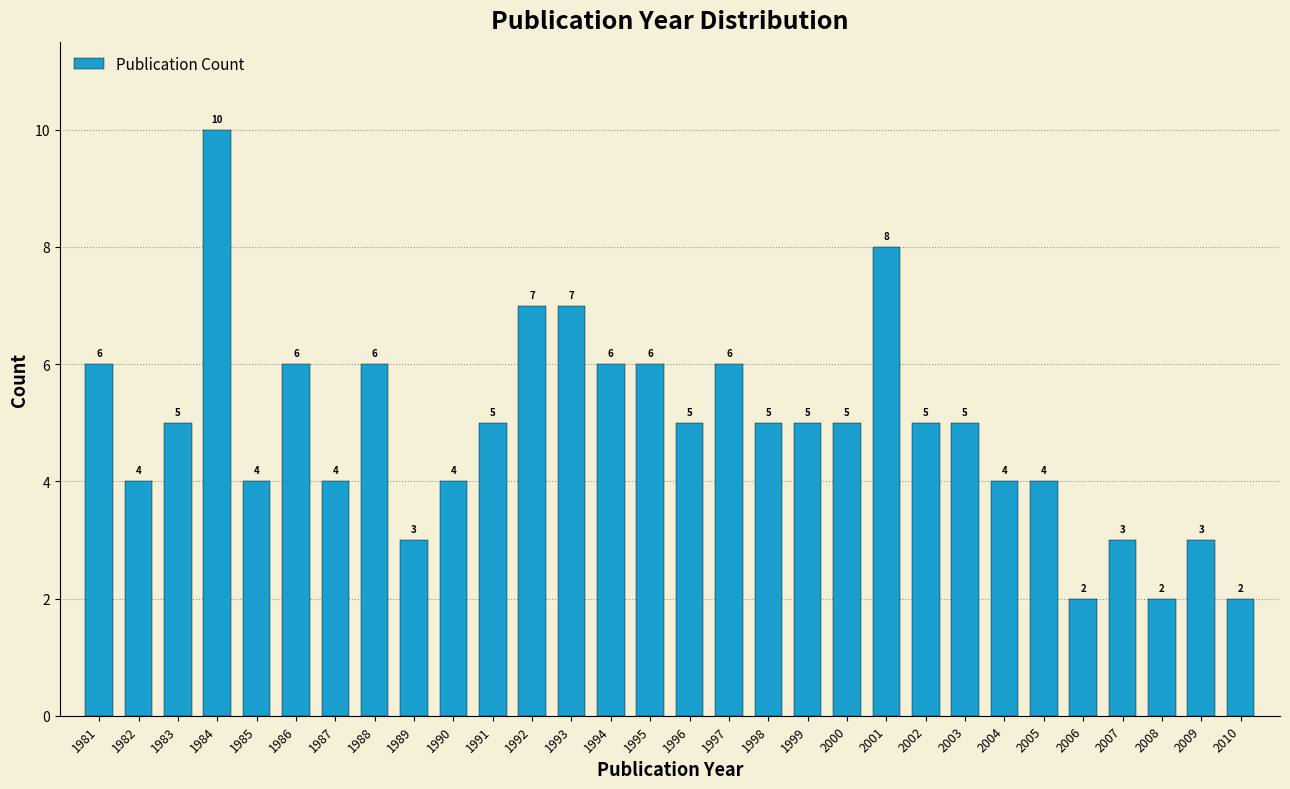

Reading left to right, what are all the values shown in this chart?

6	4	5	10	4	6	4	6	3	4	5	7	7	6	6	5	6	5	5	5	8	5	5	4	4	2	3	2	3	2